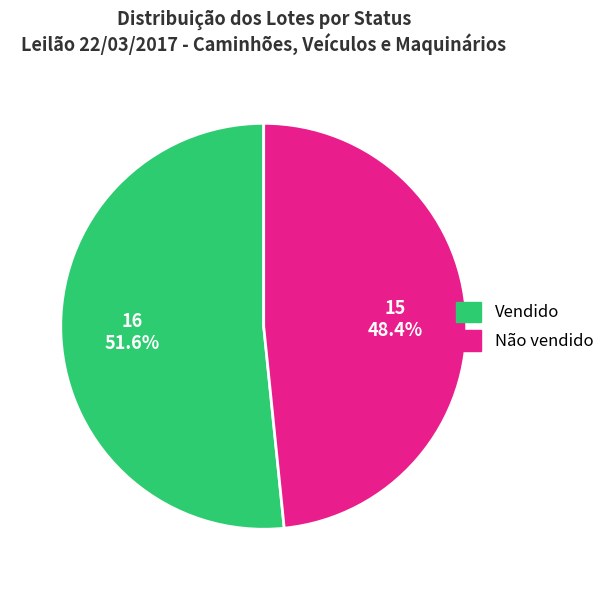

What is the majority slice?

Vendido